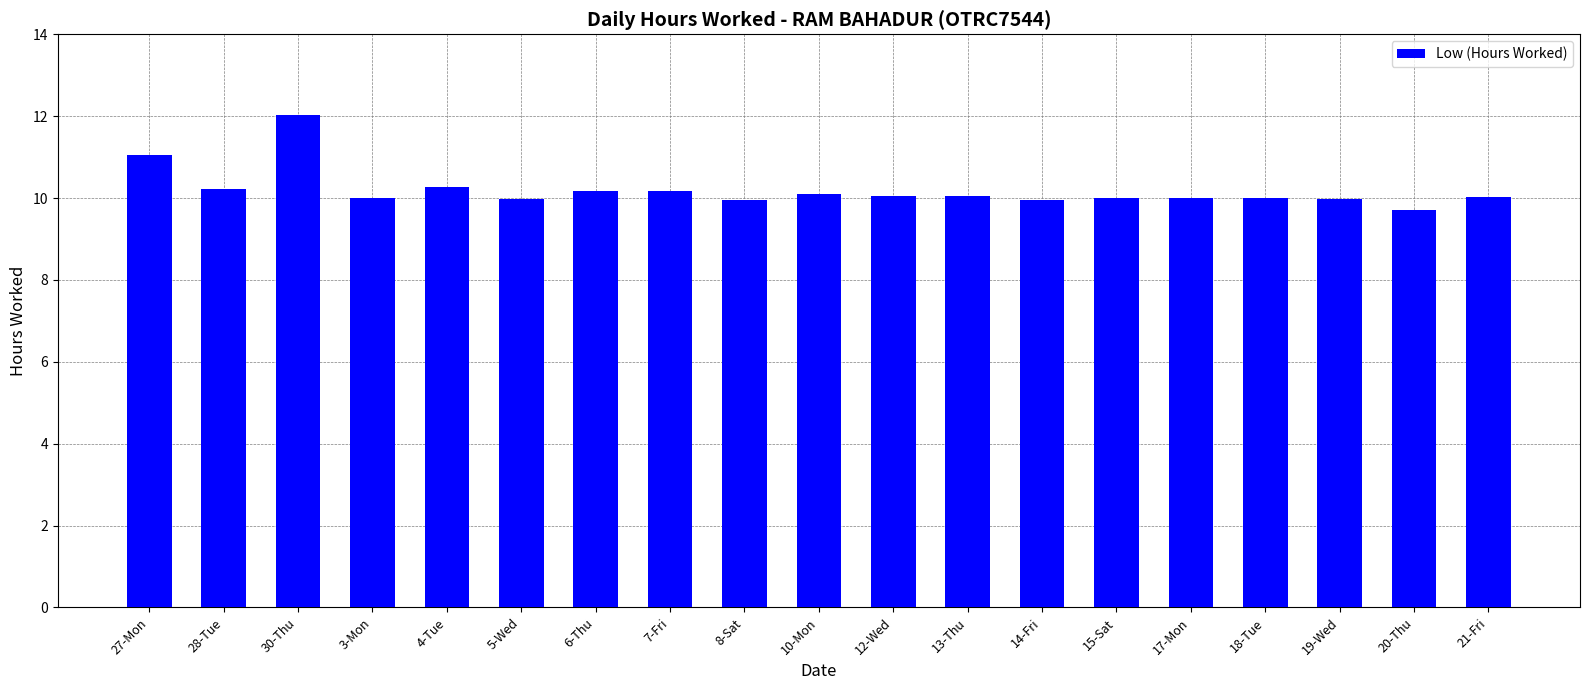

What is the average value?

10.2